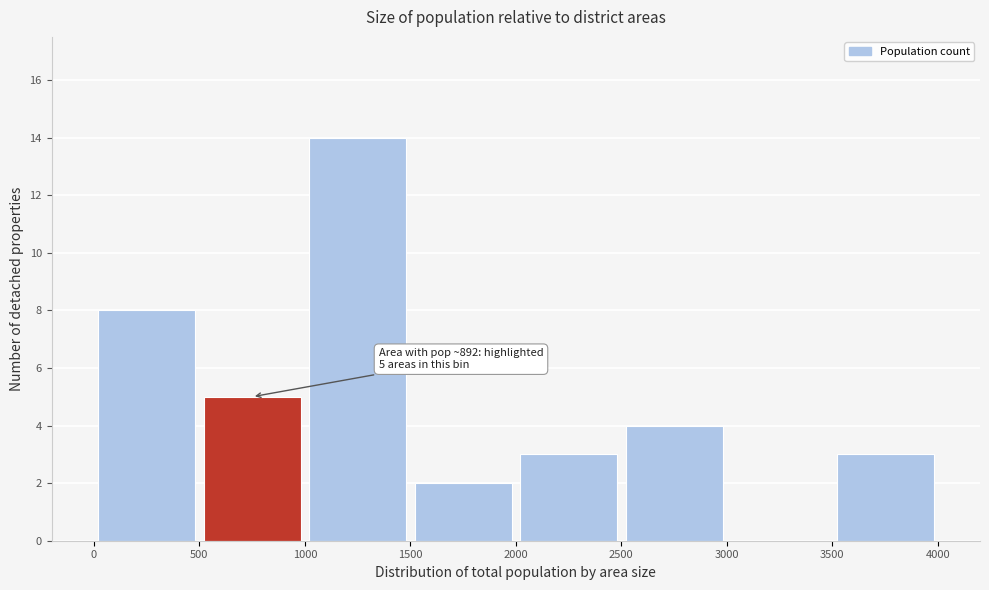

Which range on the x-axis has the tallest bar?

1000 to 1500